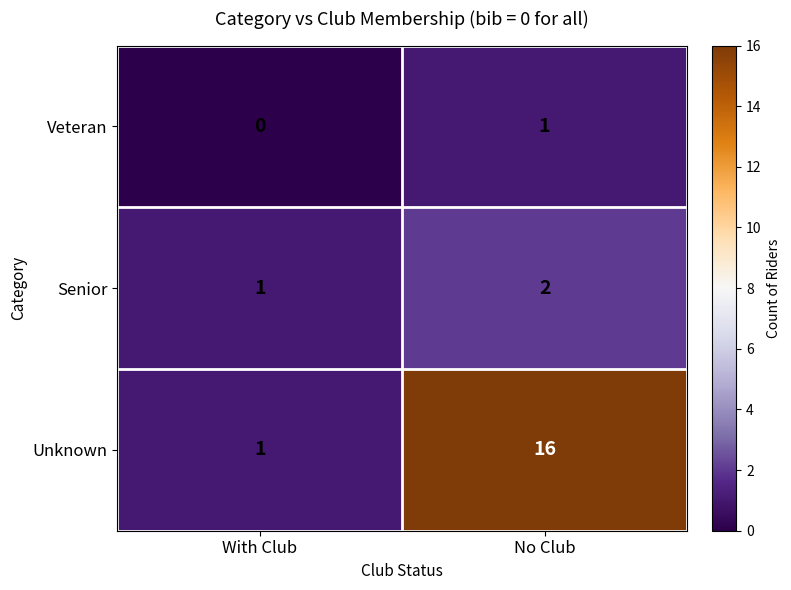

Count the number of data series in this chart.

3